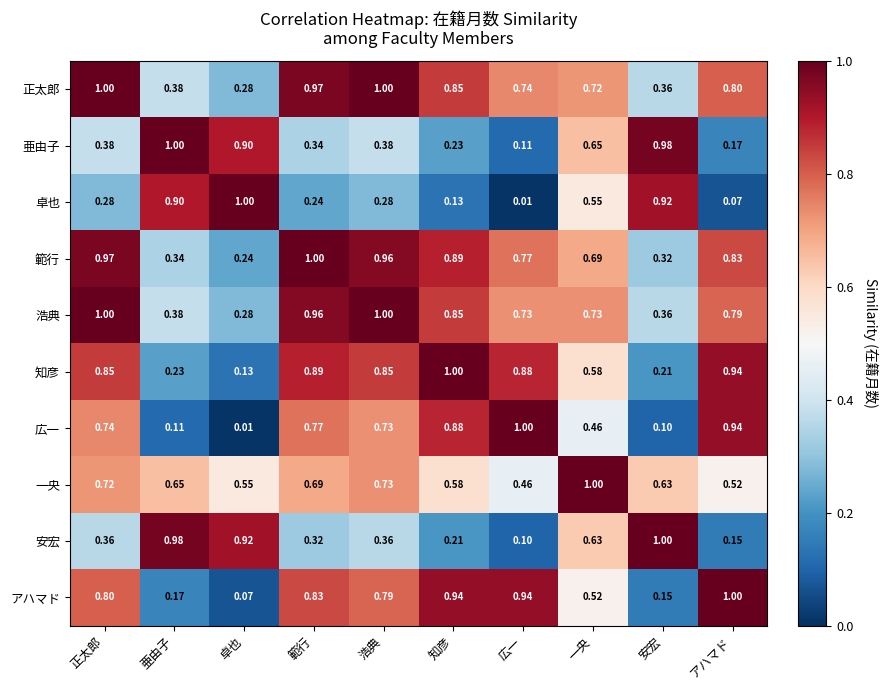

At which label does 亜由子 reach its peak?

亜由子